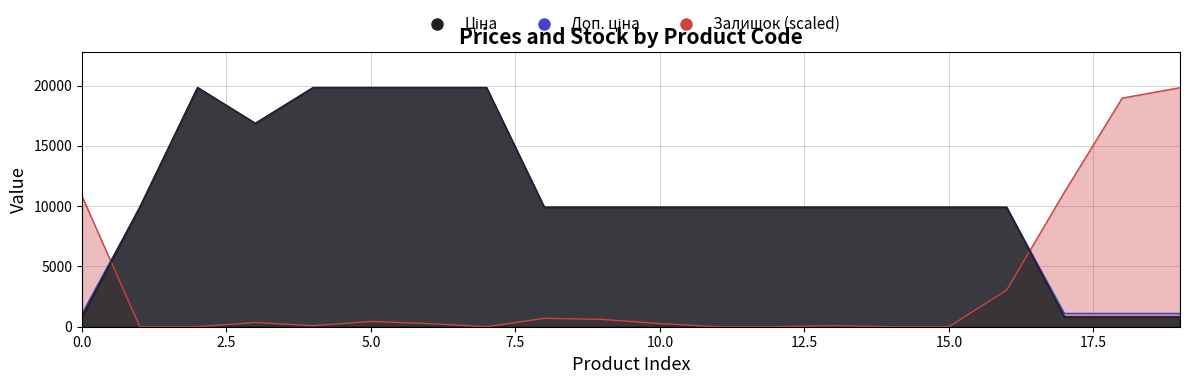

What are all the series names shown in the legend?

Ціна, Доп. ціна, Залишок